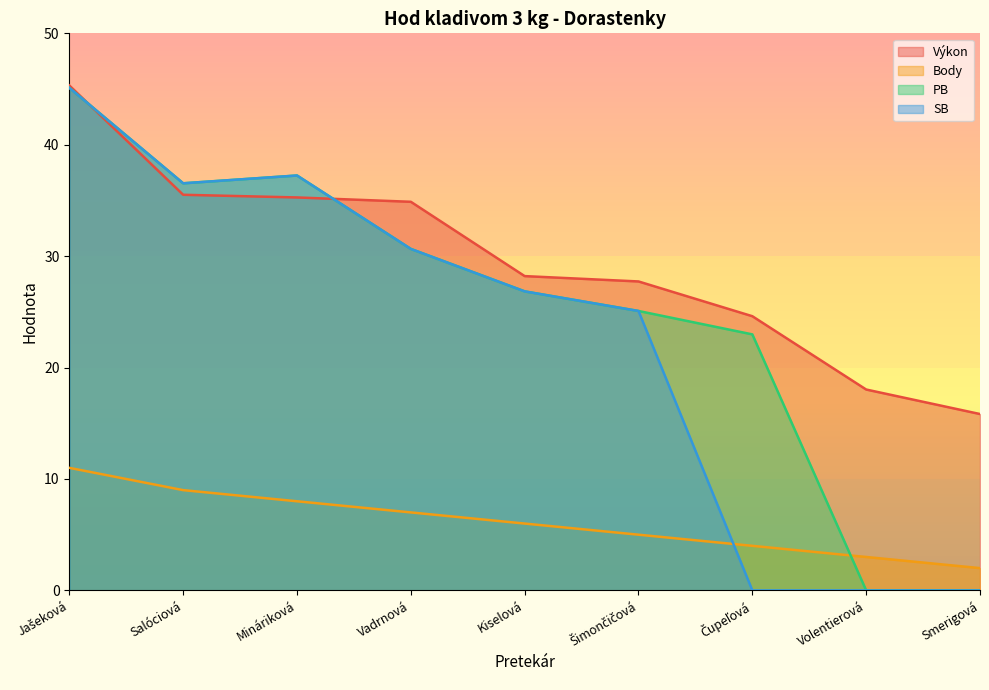

True or false: SB and PB intersect in this chart.

False